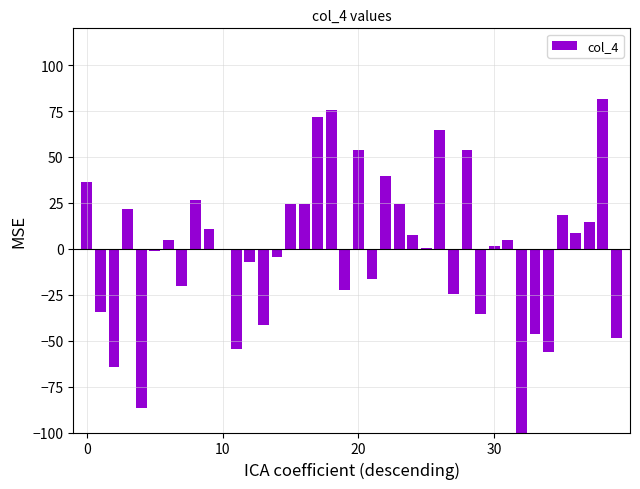

What is the difference between the second highest and second lowest values?

162.0